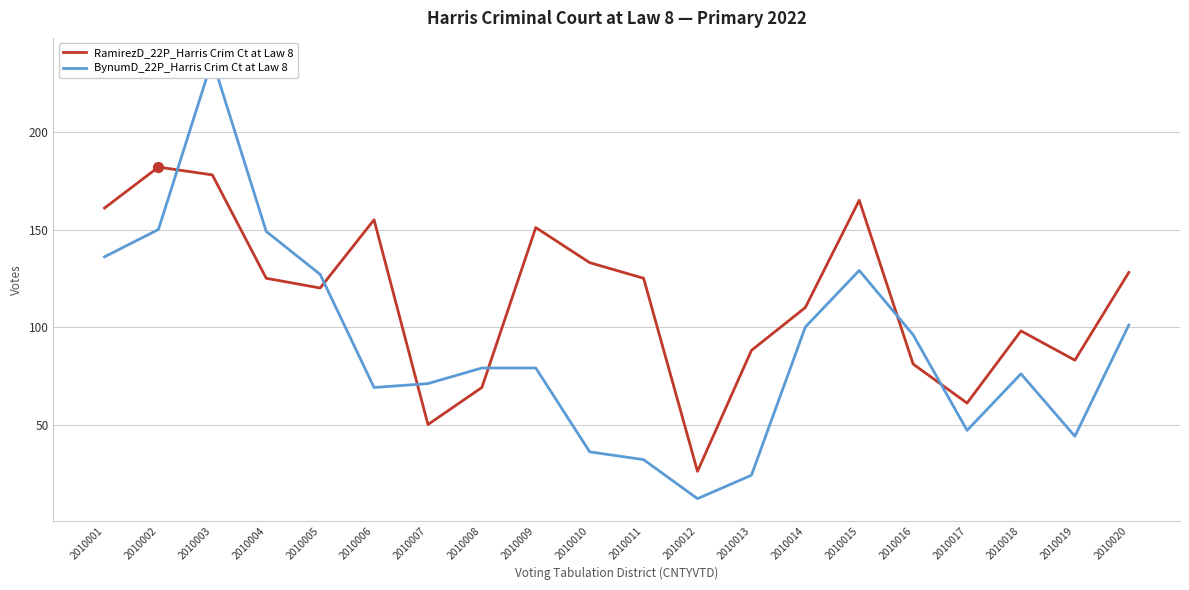

Which series reaches the maximum Y coordinate?

BynumD_22P_Harris Crim Ct at Law 8